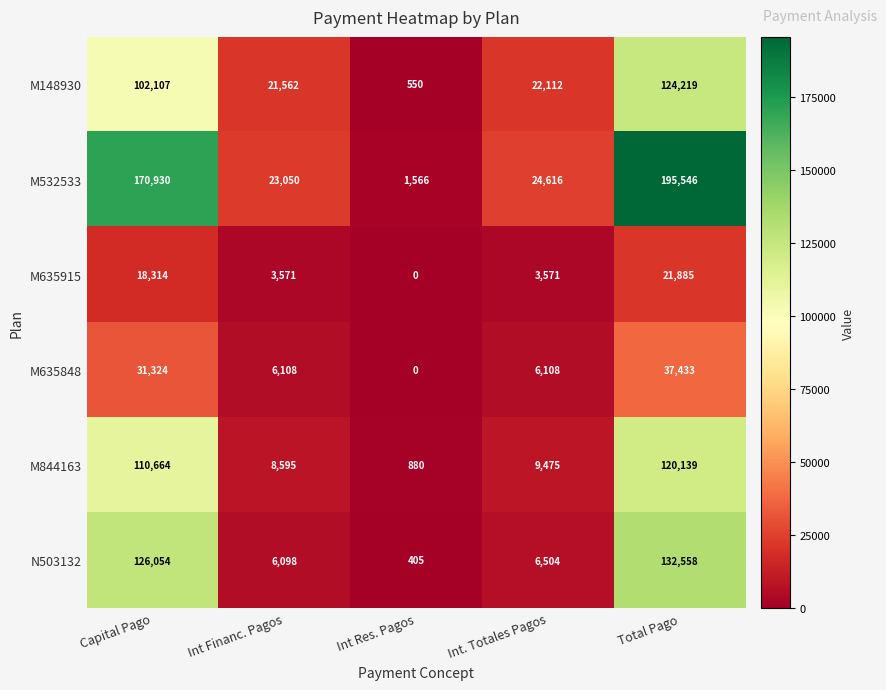

What is the difference between the highest and lowest values at Int Financ. Pagos?

19479